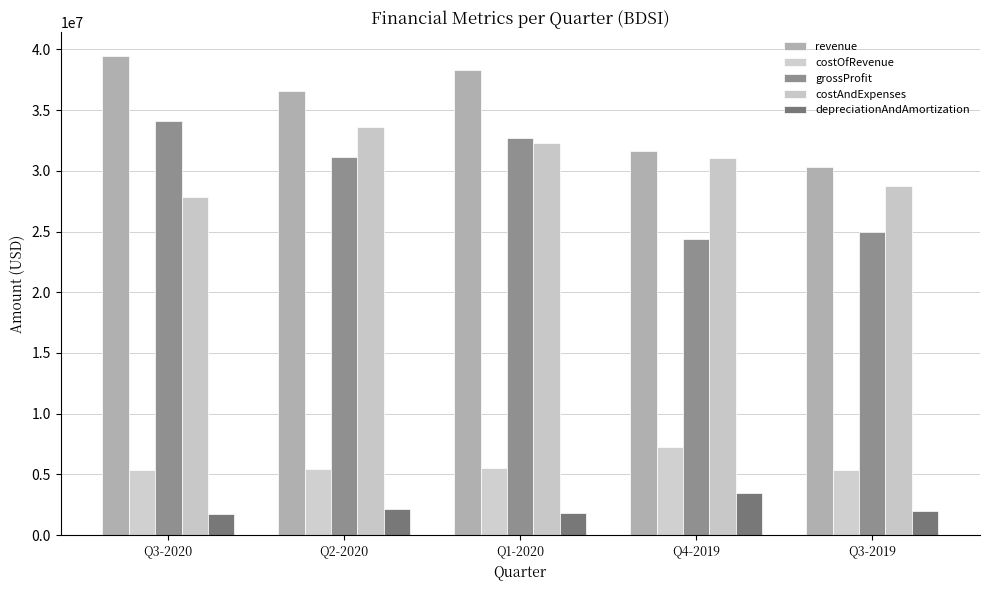

At how many categories does at least one series exceed 6603327?

5